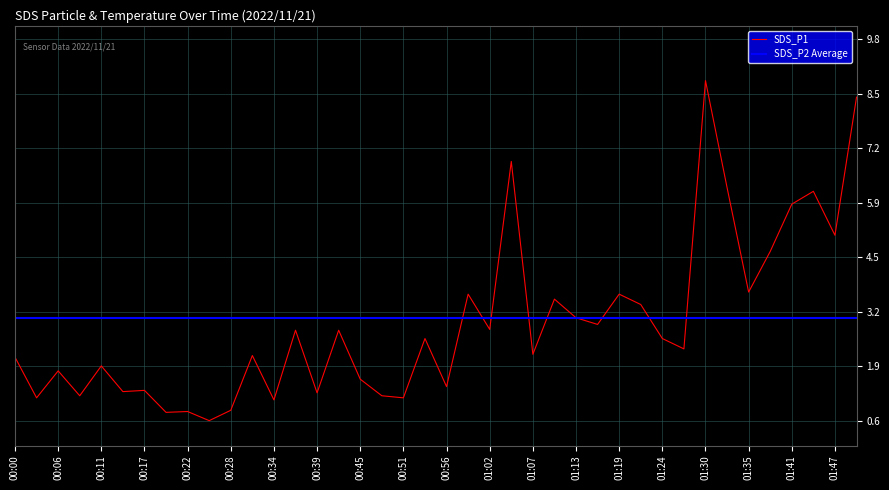

How many data points does each series have?

40